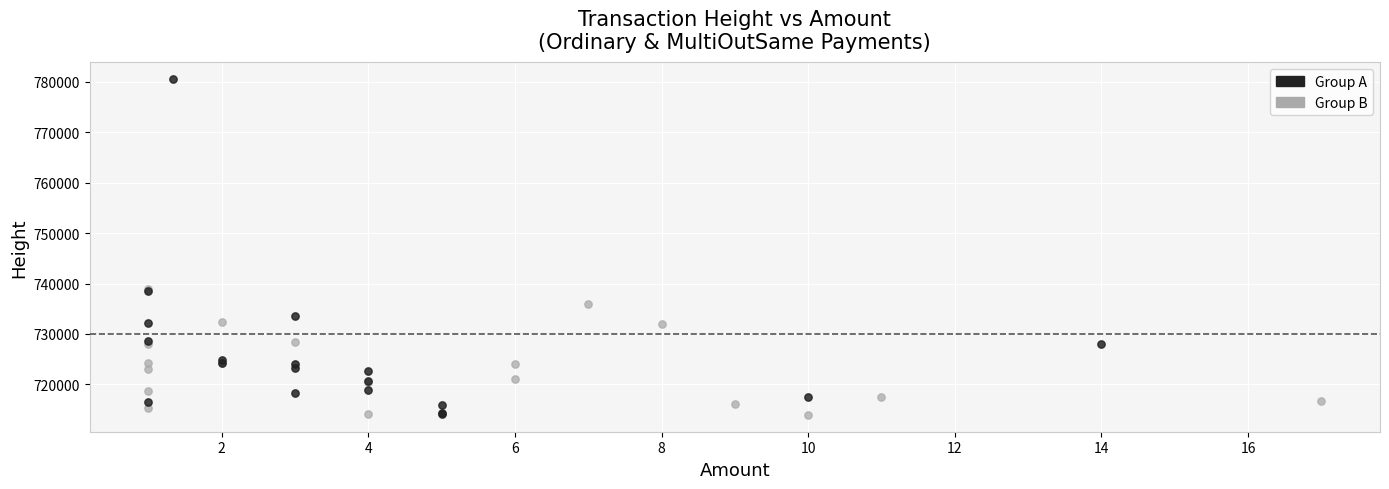

Which series has the largest Y range (max minus min)?

Group A